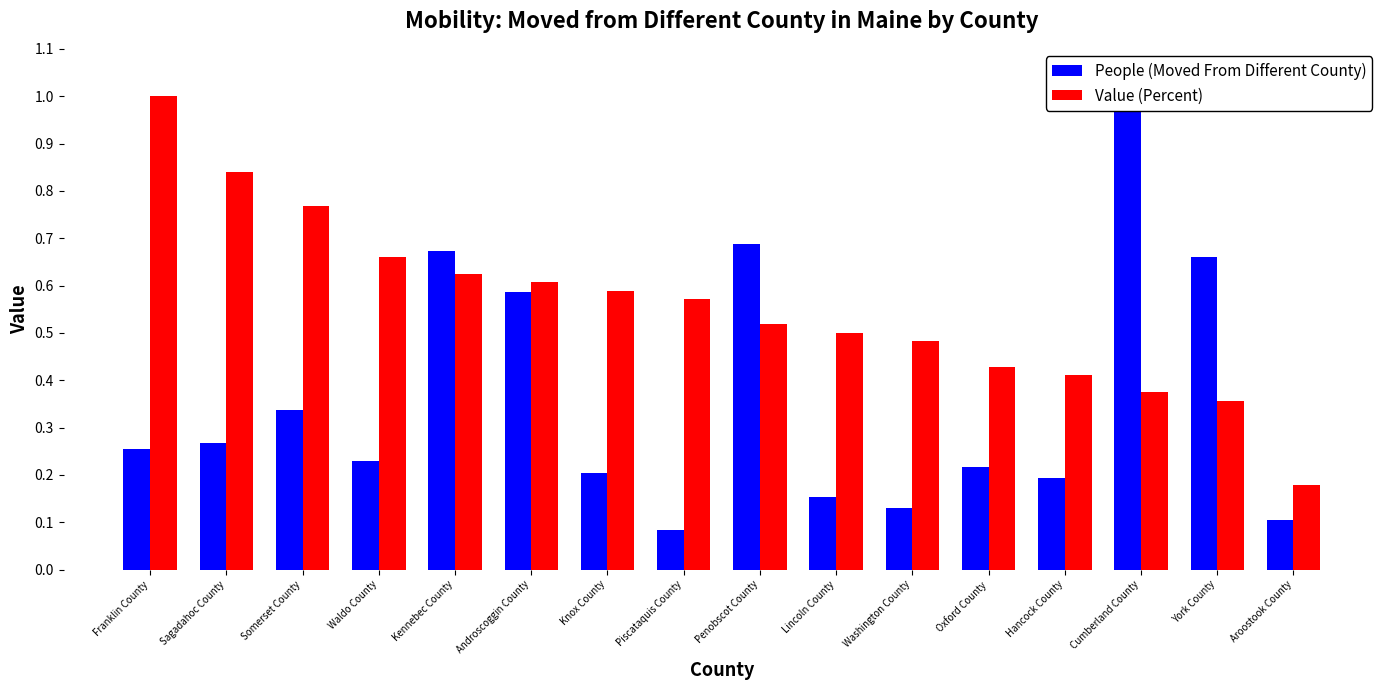

Which series changed the most between Penobscot County and Washington County?

People (Moved From Different County)